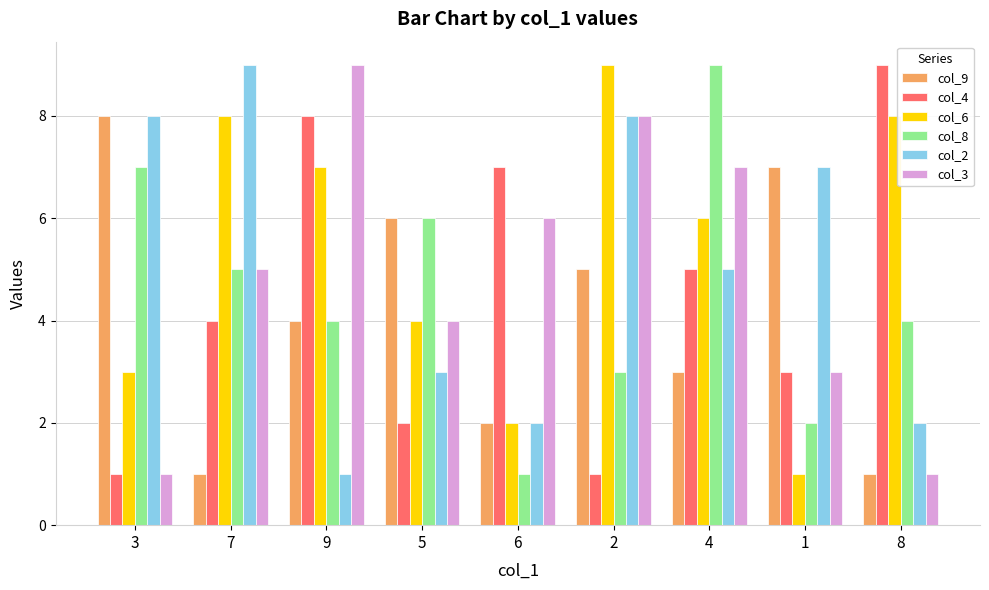

Between 7 and 1, which series saw the biggest shift?

col_6